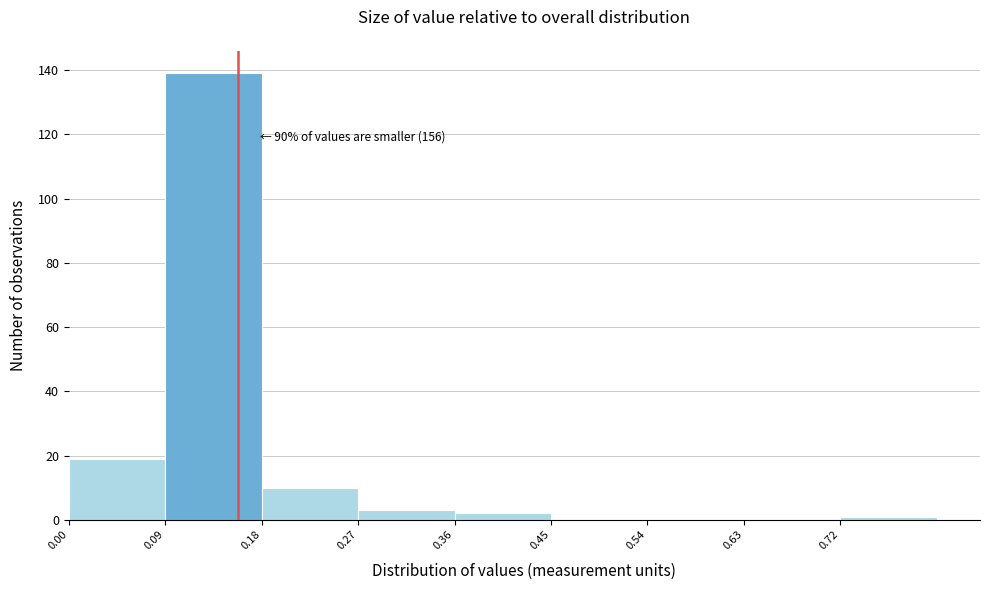

Over which range of the x-axis is the bar tallest?

0.09 to 0.18